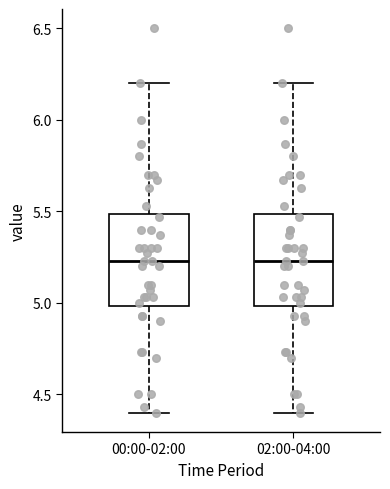

Reading left to right, transcribe this box plot: for each box, give where its median line is, the range the box spans, and where its two whiskers end, as read against the y-axis. The values are not printed on the chart, so give them approximately, as read against the axis.

00:00-02:00: median 5.25, box 5.00 to 5.50, whiskers 4.40 to 6.20
02:00-04:00: median 5.25, box 5.00 to 5.50, whiskers 4.40 to 6.20